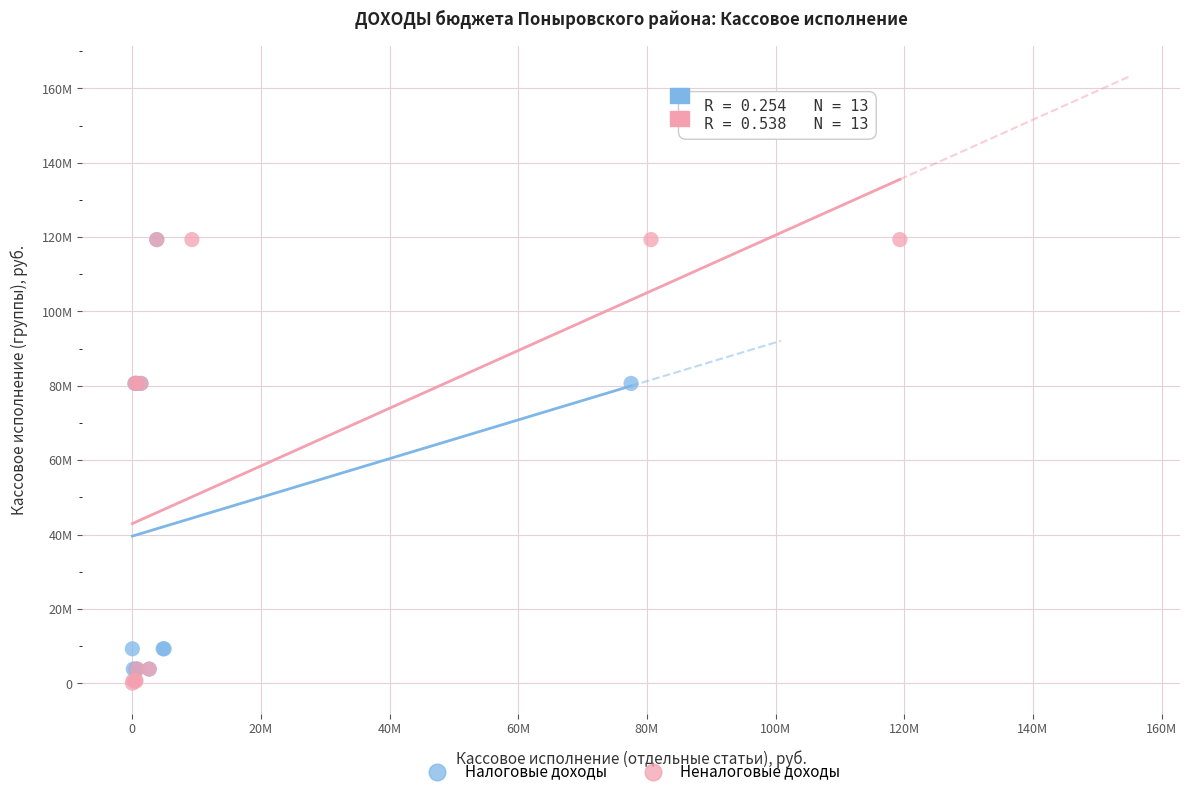

Which series has the widest spread of Y values?

Неналоговые доходы